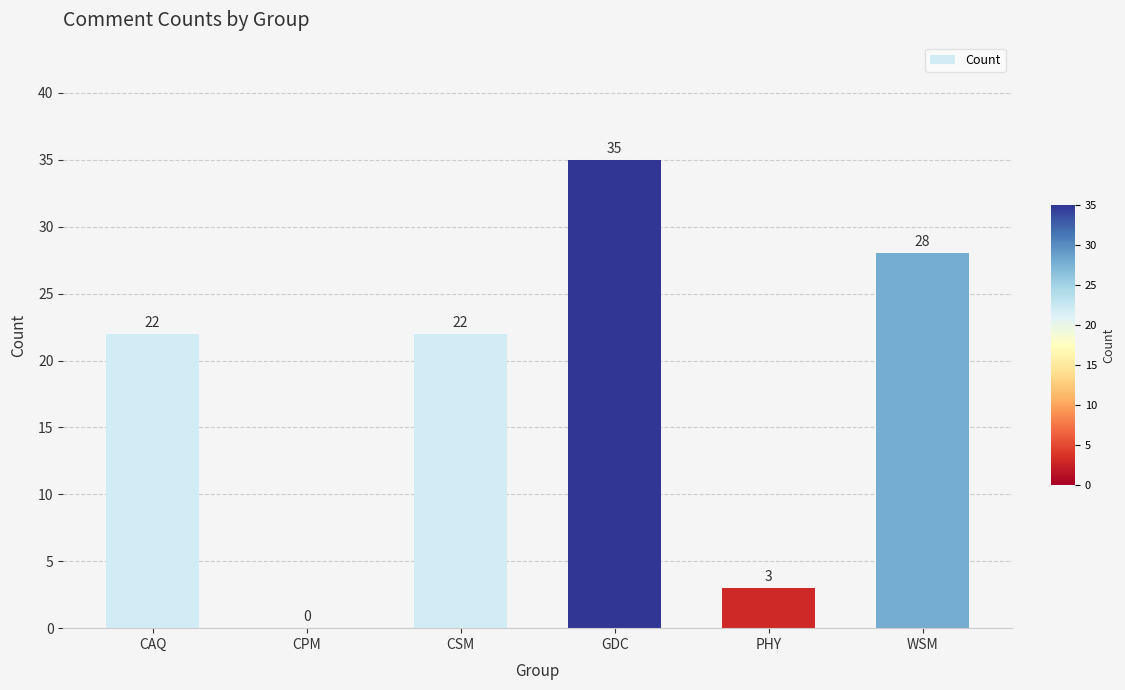

True or false: the data shows -12 at CPM.

False